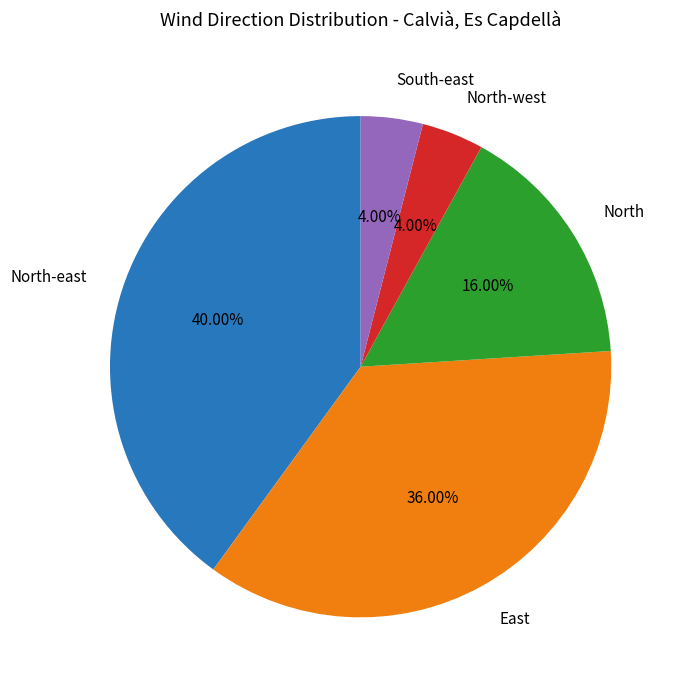

Which slice is the largest?

North-east